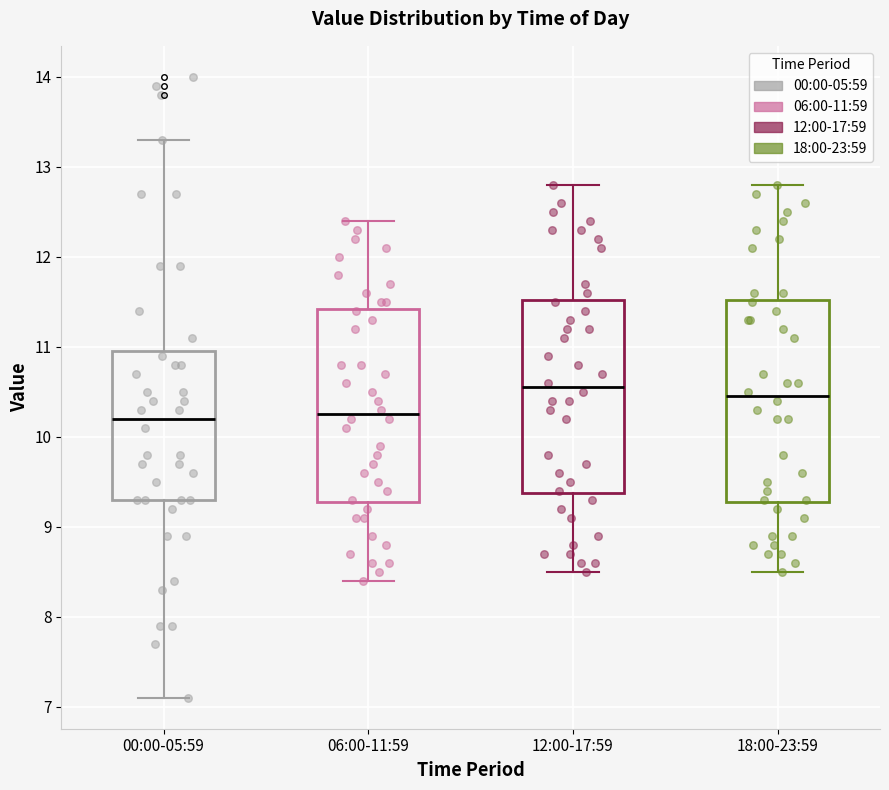

Where is the upper edge of the box for 12:00-17:59 on the y-axis? The values are not printed on the chart, so give them approximately, as read against the axis.

11.5